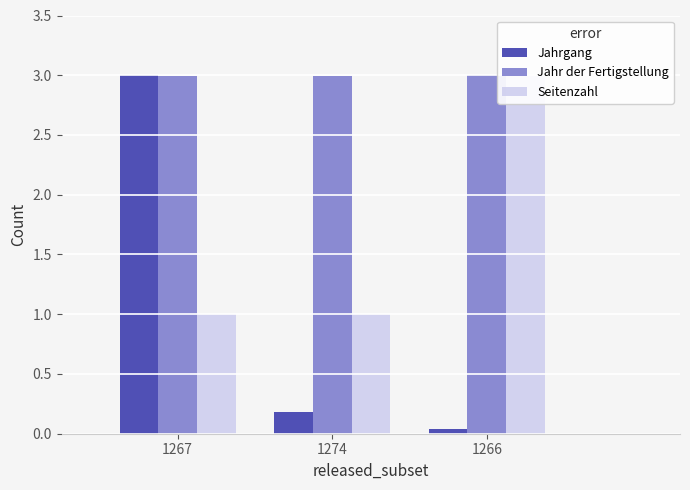

List the series in order of their overall mean, lowest first.

Jahrgang, Seitenzahl, Jahr der Fertigstellung